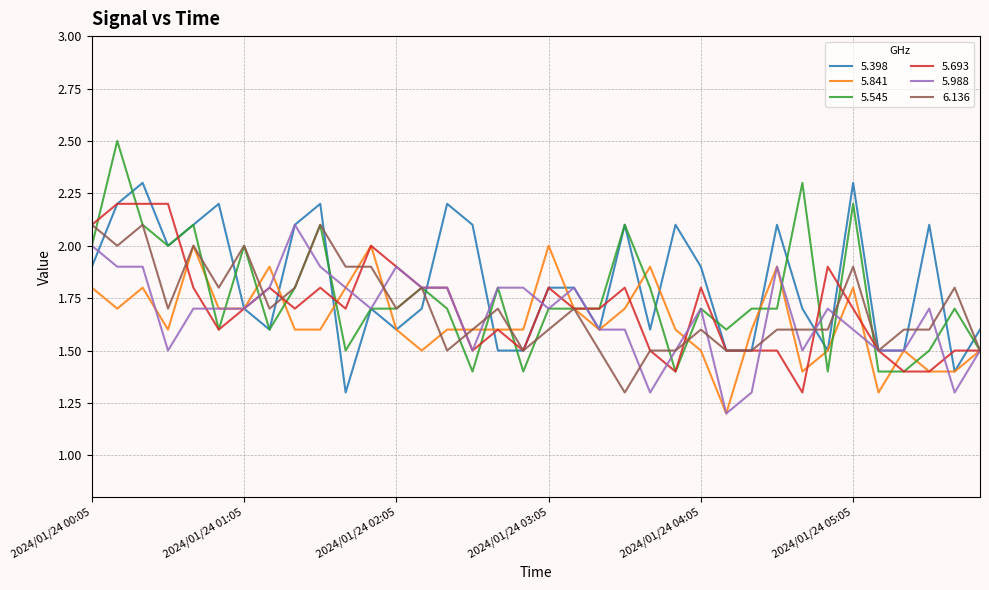

True or false: 5.693 has more than 0 interior local peaks.

True